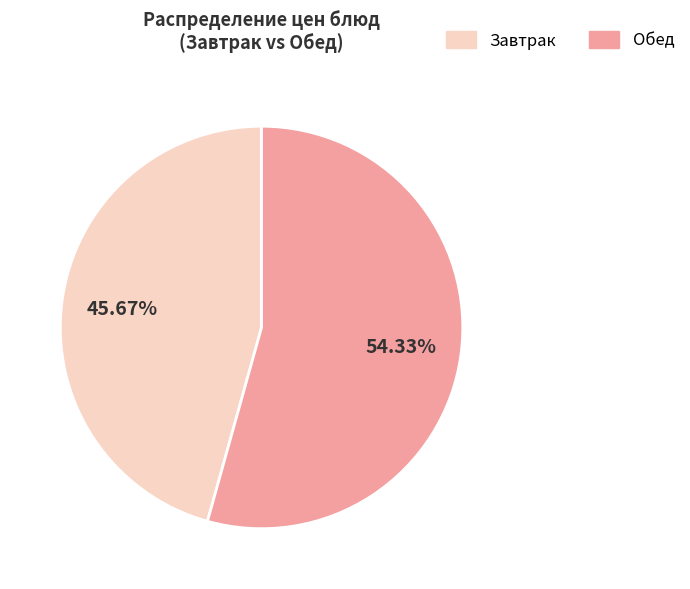

Is the sum of Обед and Завтрак greater than half?

Yes